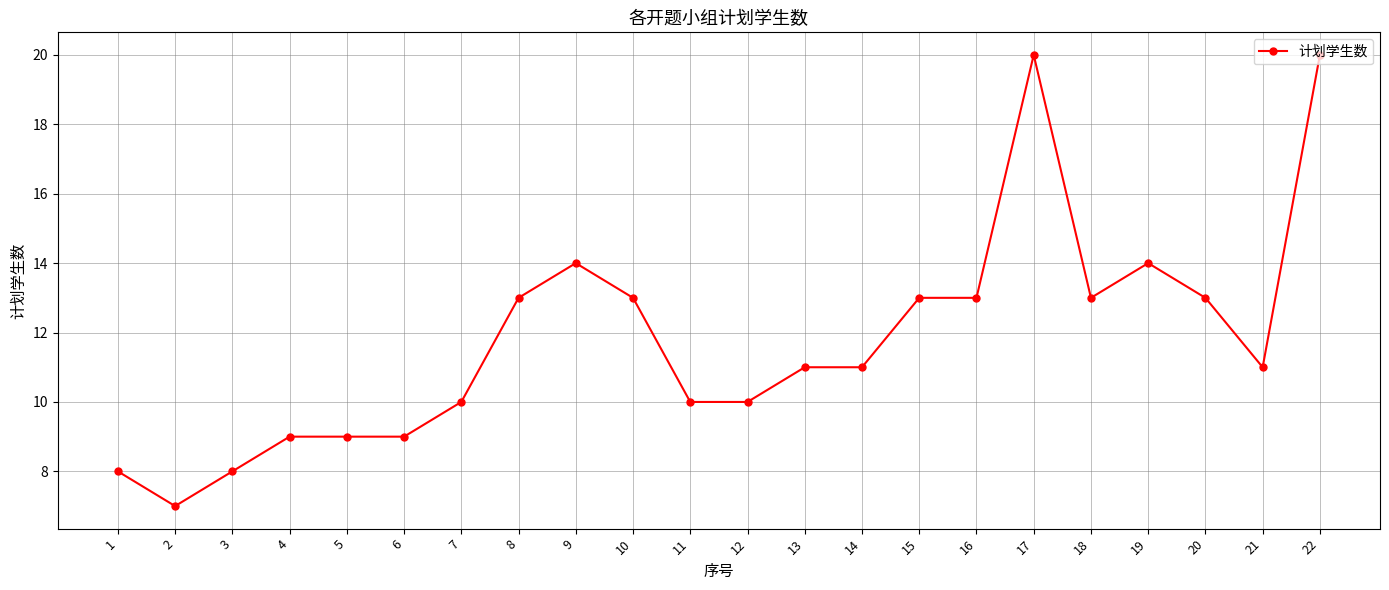

What is the difference between the second highest and minimum values?

13